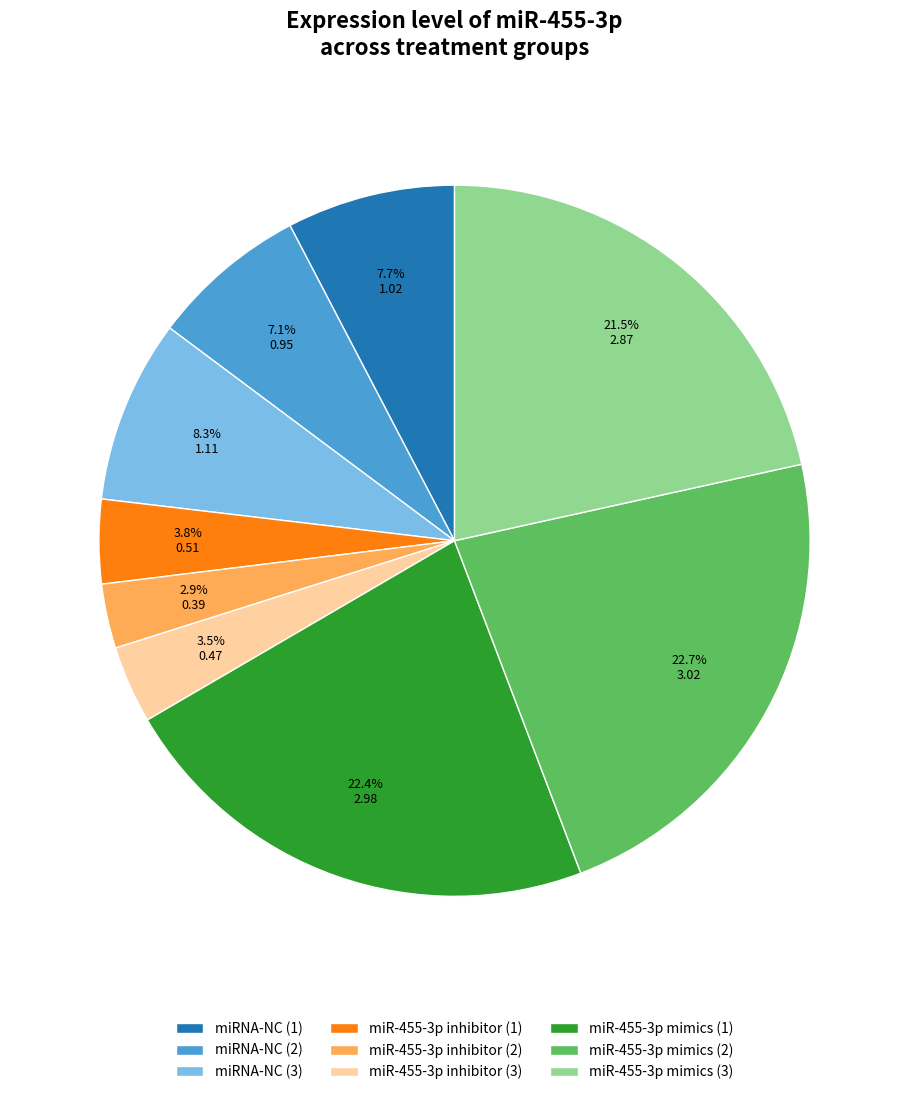

The miR-455-3p inhibitor (2) slice represents 12% of the pie. True or false?

False